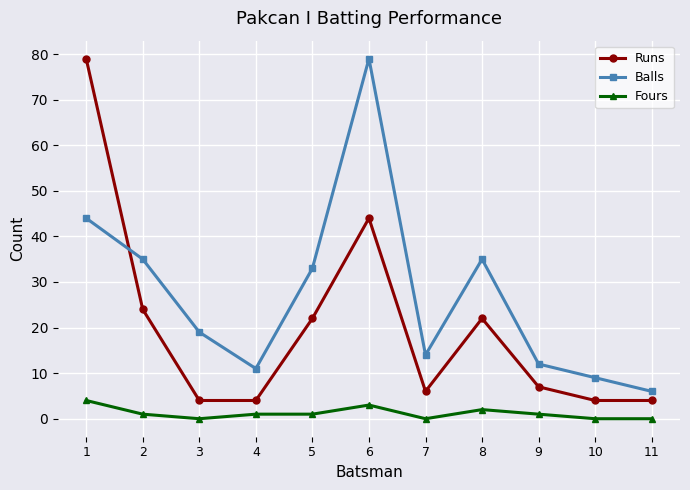

The value of Runs at 11 is 4. True or false?

True